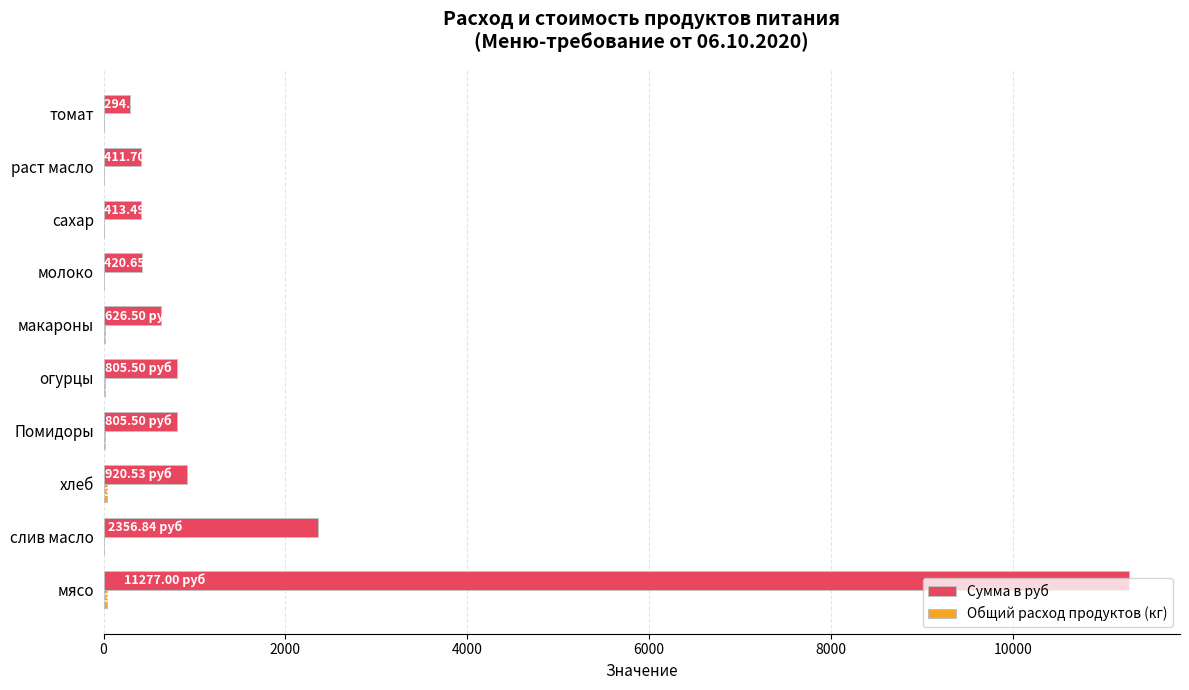

Which series has the largest total across all categories?

Сумма в руб